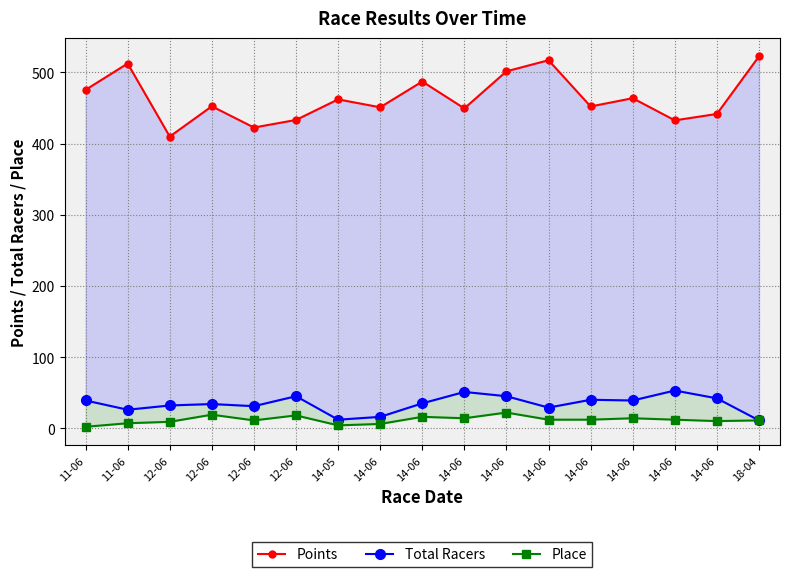

What is the label of the 1st point from the right?

18-04